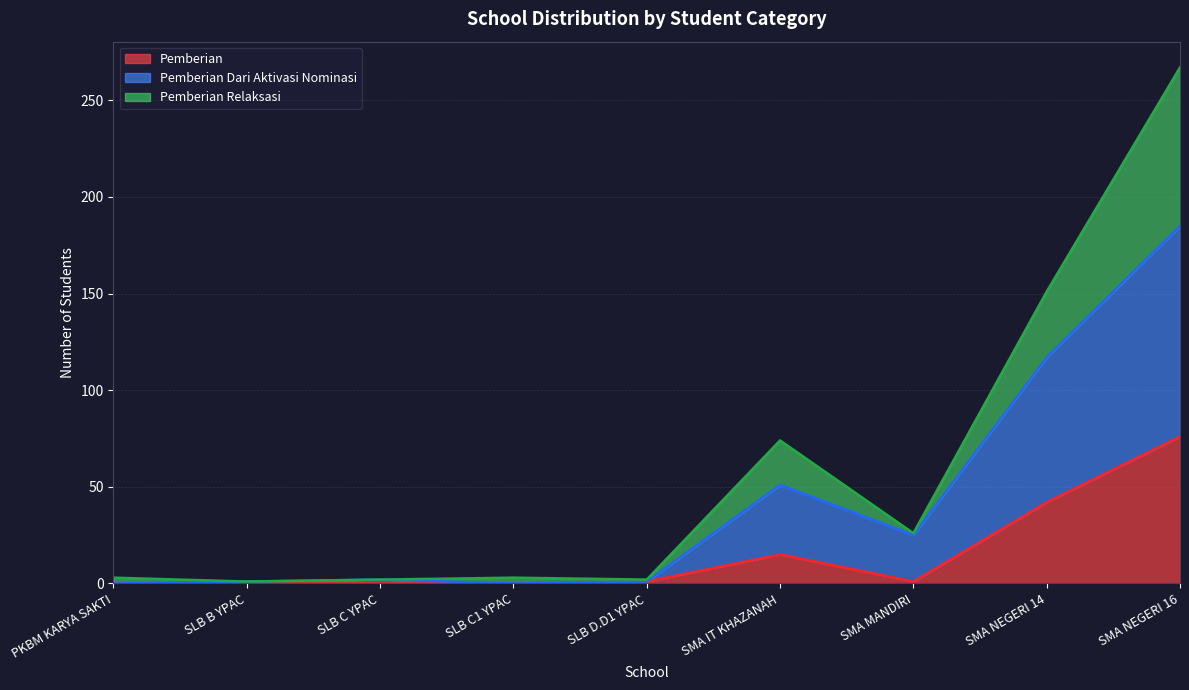

At which category is the sum across all series the highest?

SMA NEGERI 16